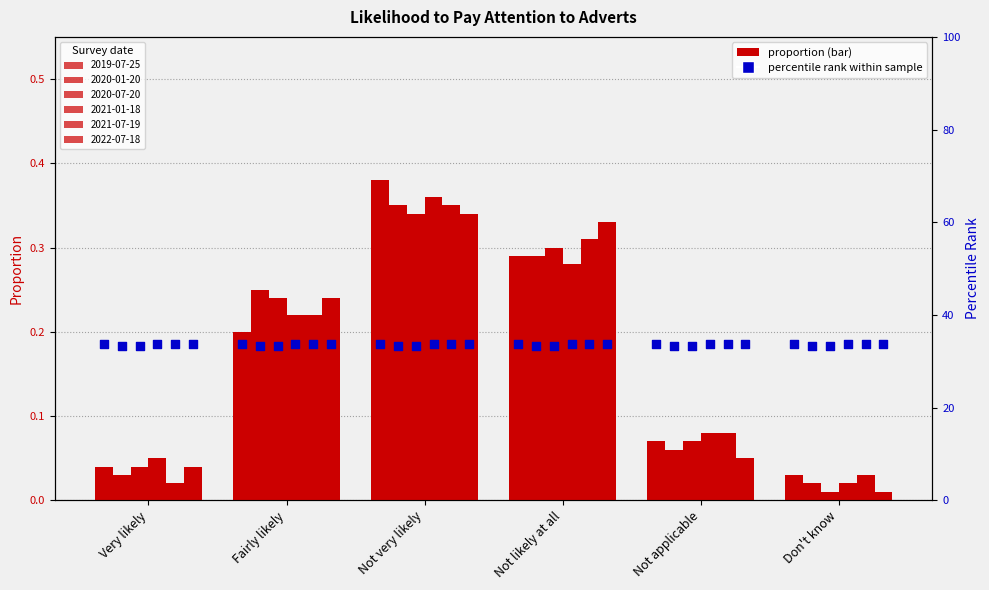

Which series contains the lowest Y value?

2020-07-20